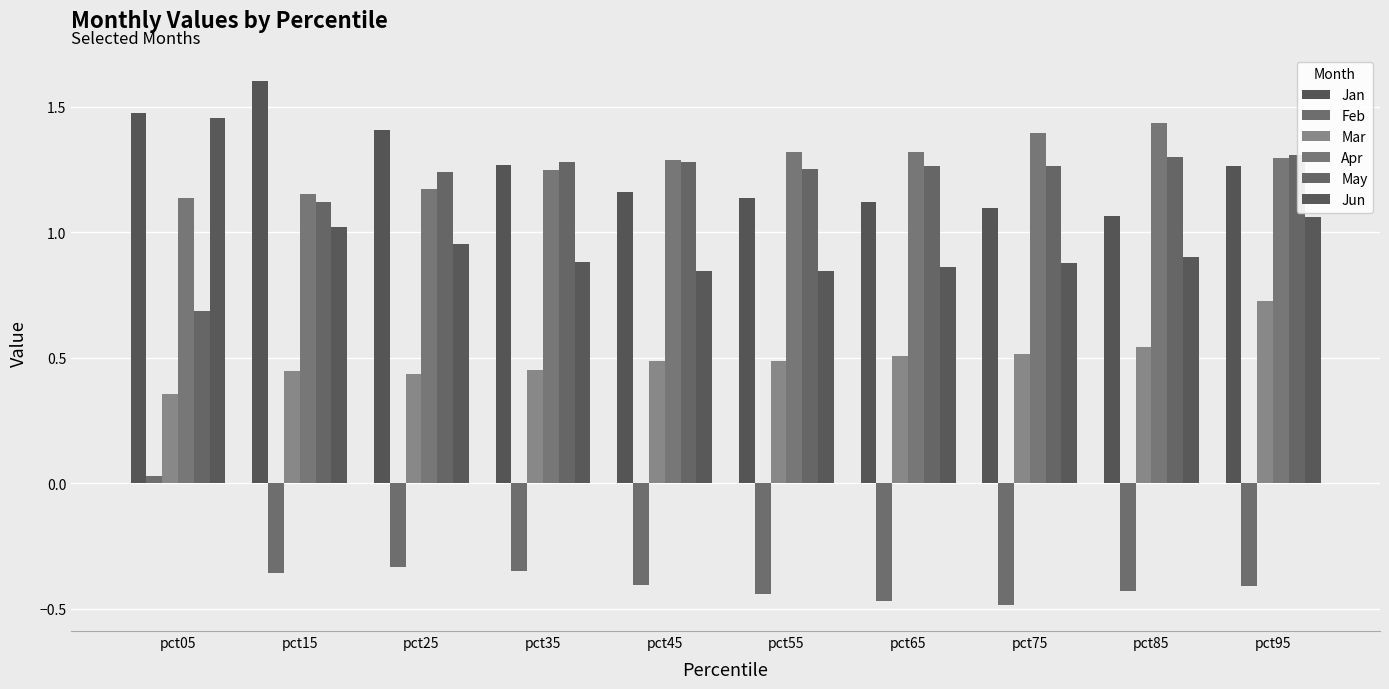

Which series has the widest spread of values?

May